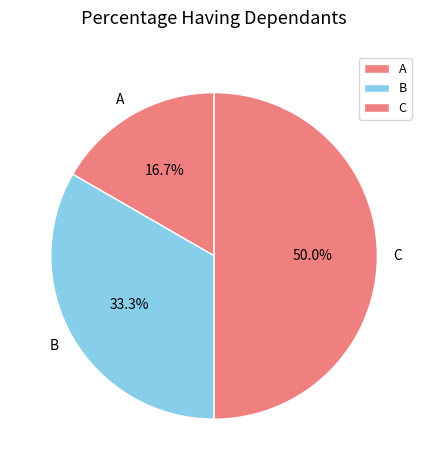

To the nearest percent, what is the difference between the B and C slice percentages?

17%